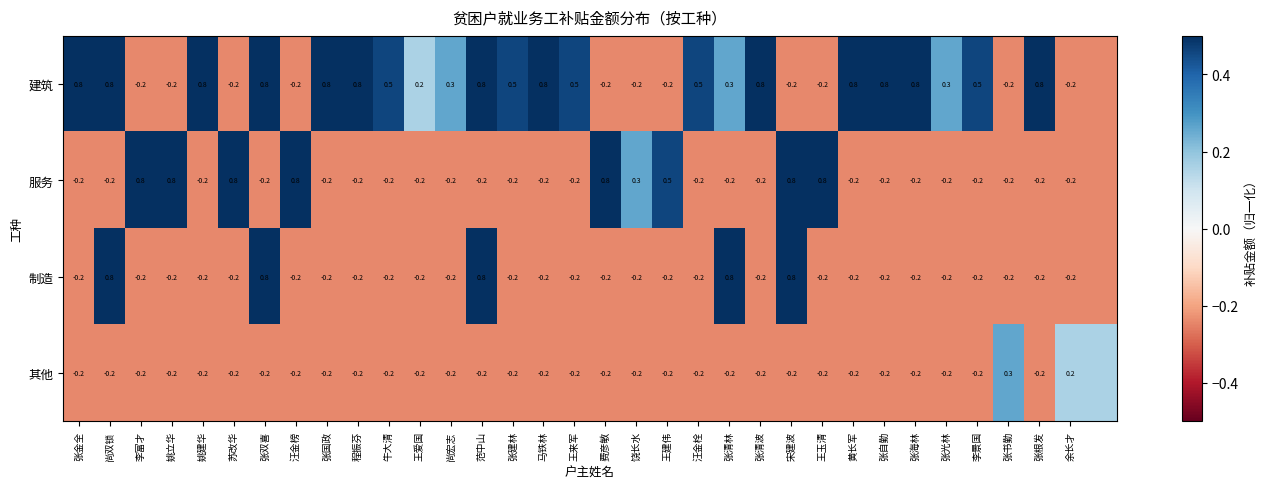

Which has a higher value, 33 or 尚宏志?

尚宏志